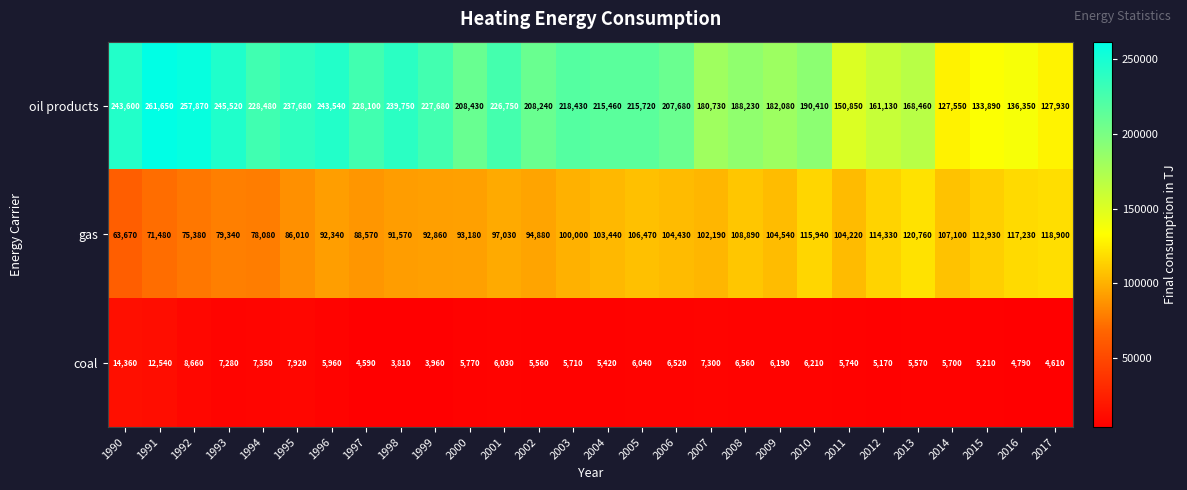

What is the difference between the maximum and minimum values in the coal series?

10550